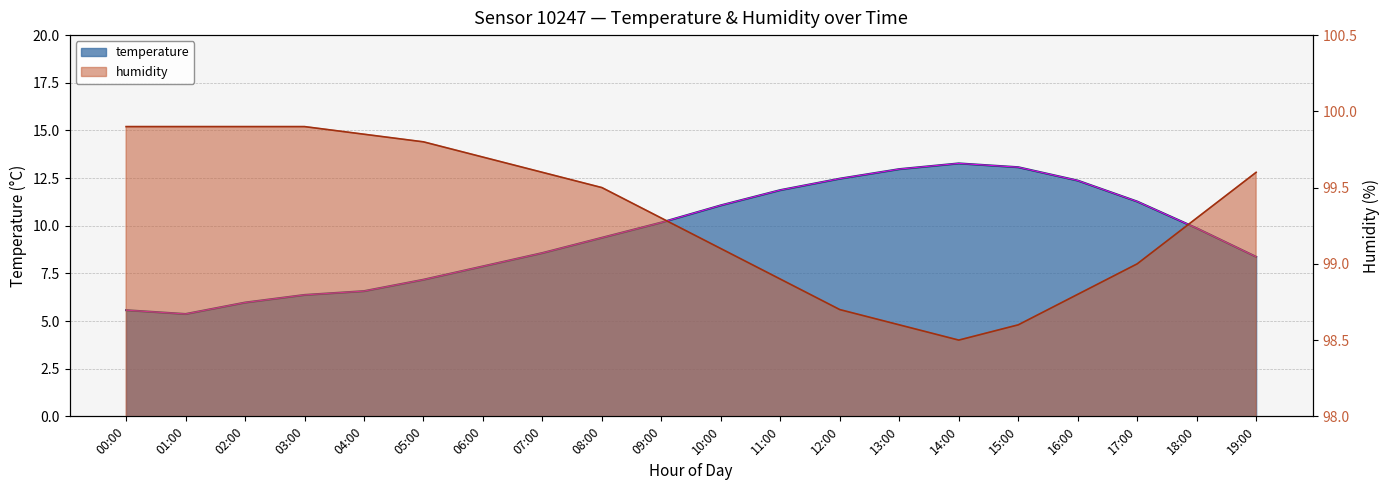

What is the highest value of the temperature series?

13.3